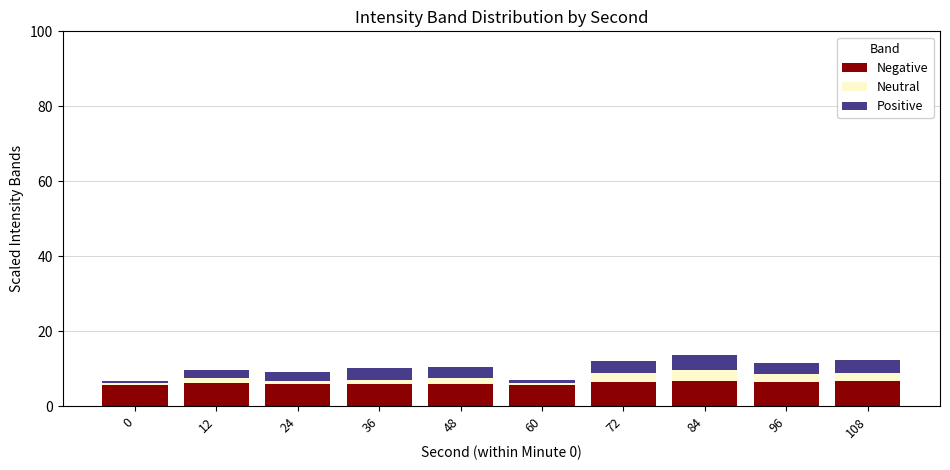

What is the minimum value for Negative?

5.7